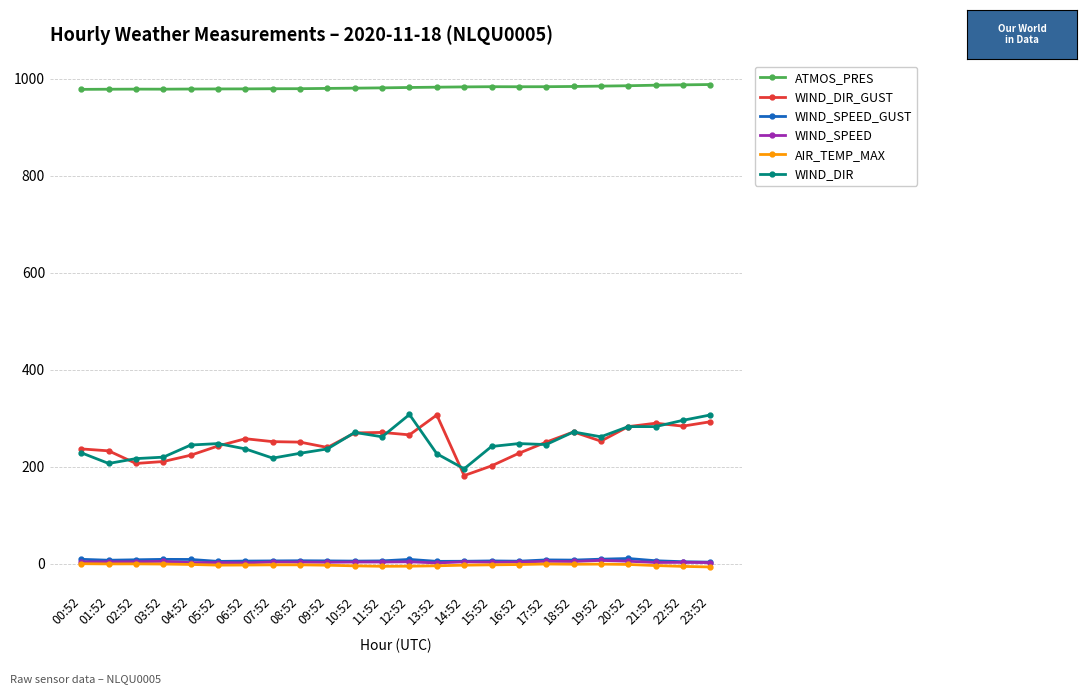

What is the highest value of the WIND_DIR series?

308.0